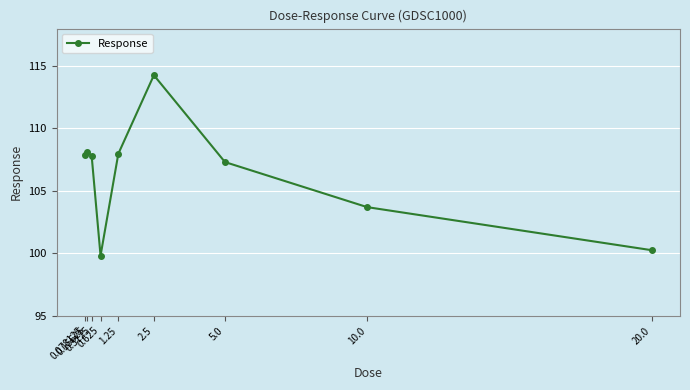

What is the sum of the values at 0.625 and 5.0?

207.1